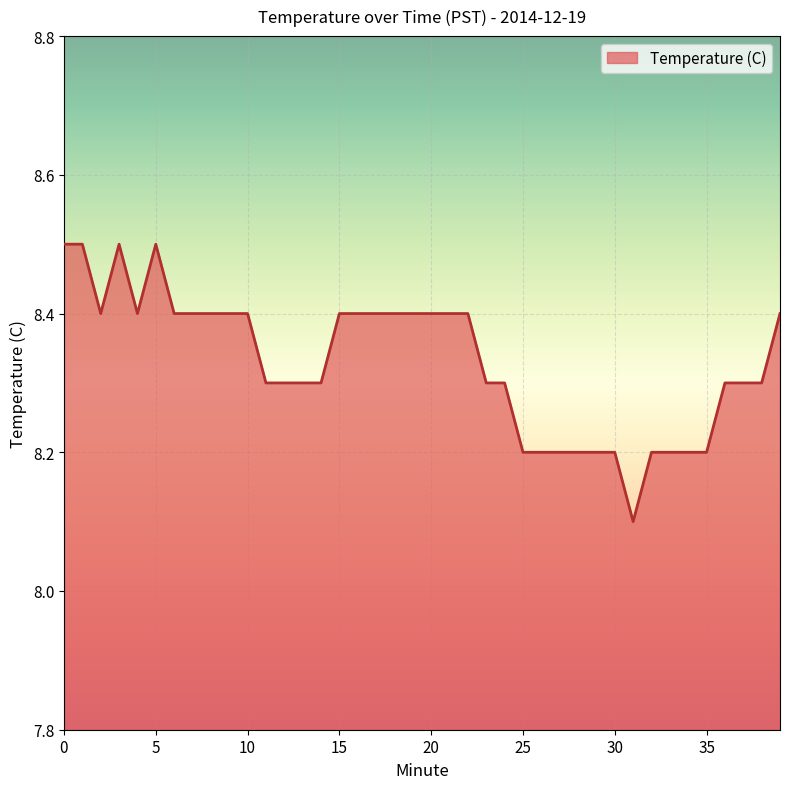

What is the greatest value displayed?

8.5